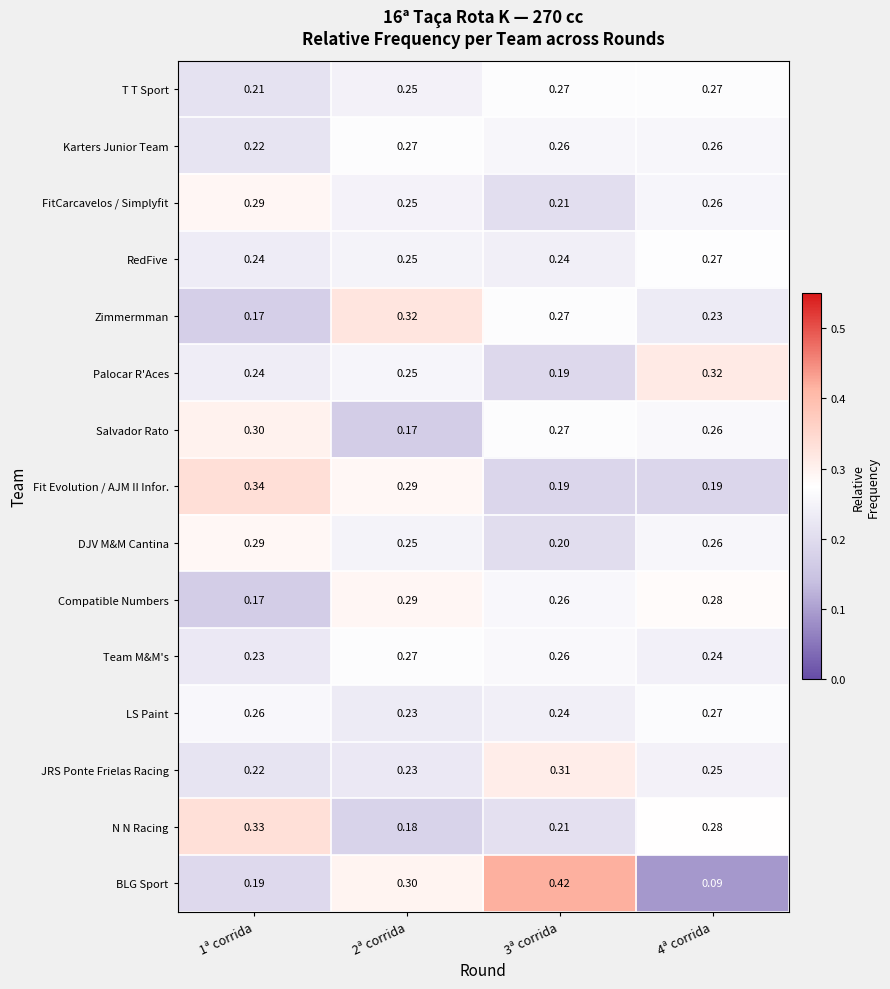

At how many categories does at least one series exceed 0?

4